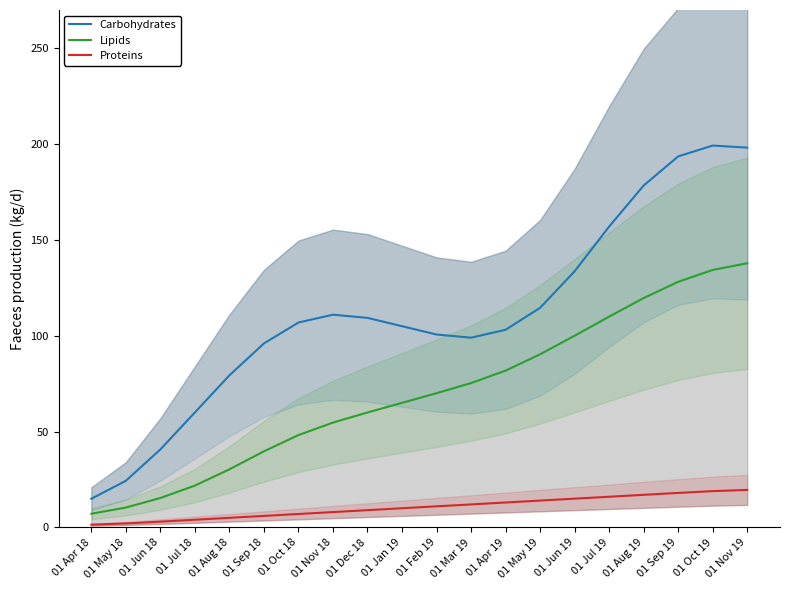

How many data points does each series have?

20